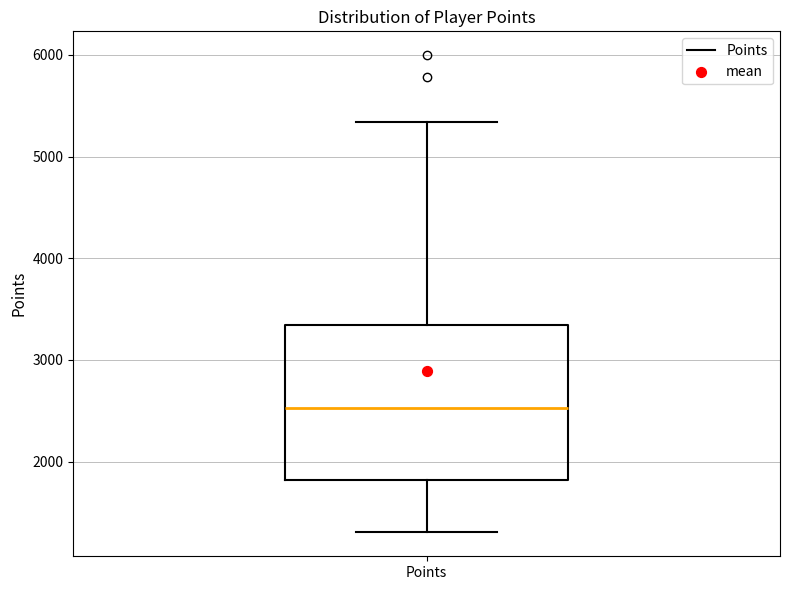

Where does the median line of the box for Points sit on the y-axis? The values are not printed on the chart, so give them approximately, as read against the axis.

2500